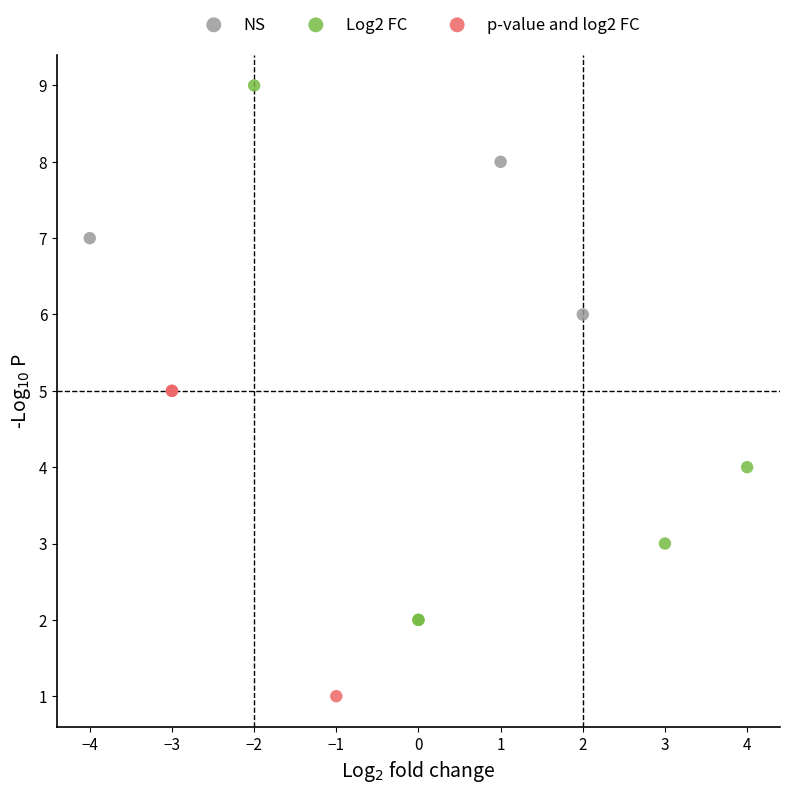

What are all the series names shown in the legend?

NS, Log2 FC, p-value and log2 FC